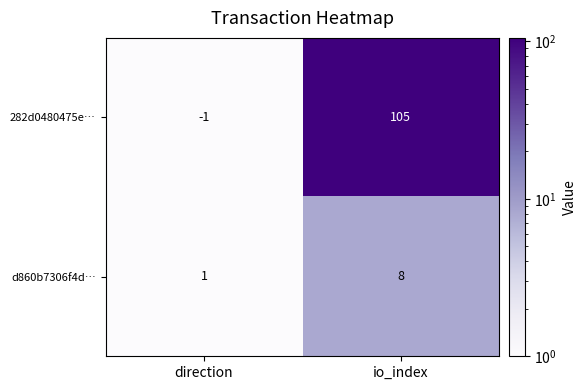

Is the value of 282d0480475e… at direction greater than the value of d860b7306f4d… at io_index?

No